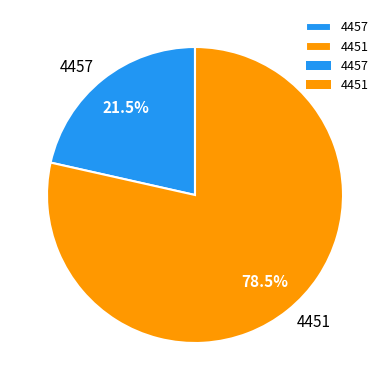

To the nearest percent, what is the combined percentage of 4457 and 4451?

100%